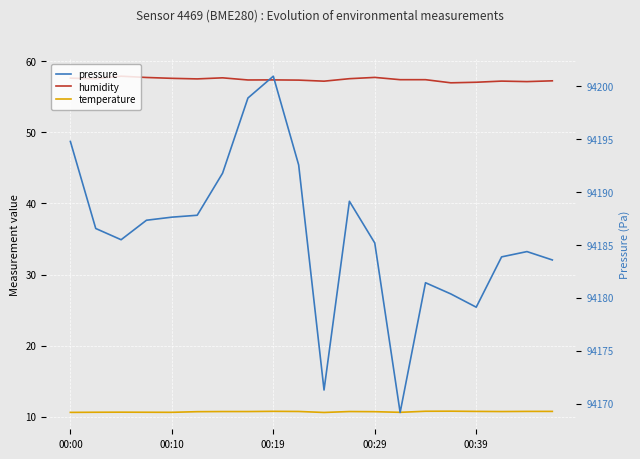

What is the label of the 1st point from the left?

00:00